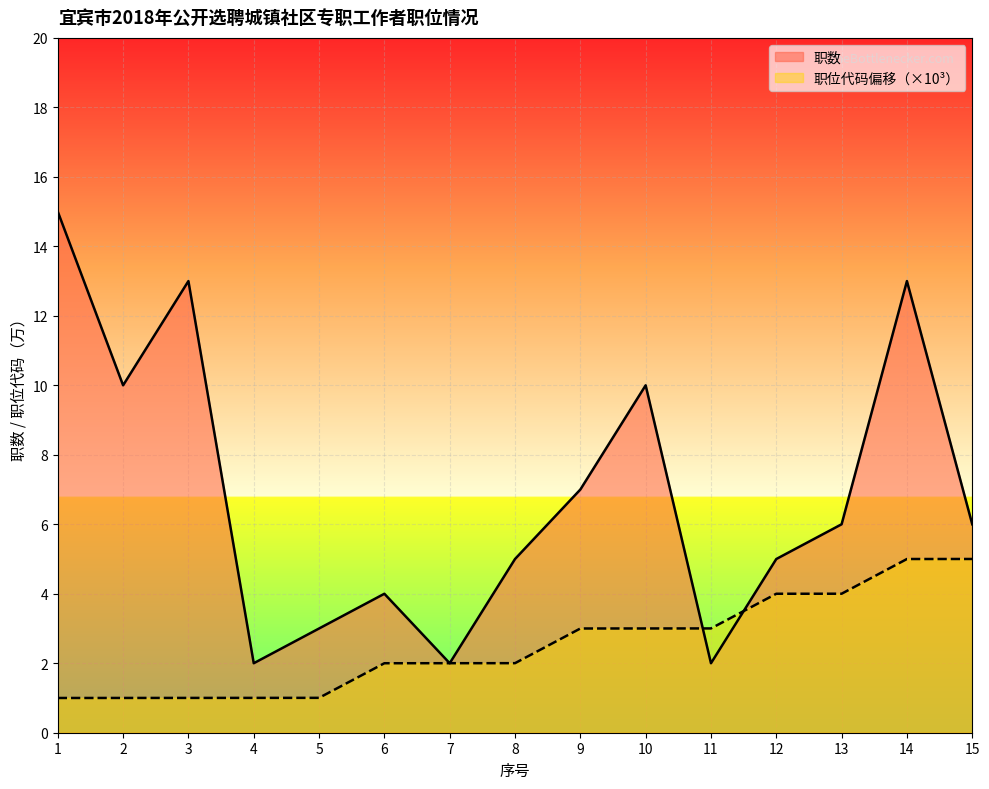

How many times do 职数 and 职位代码 cross each other?

4